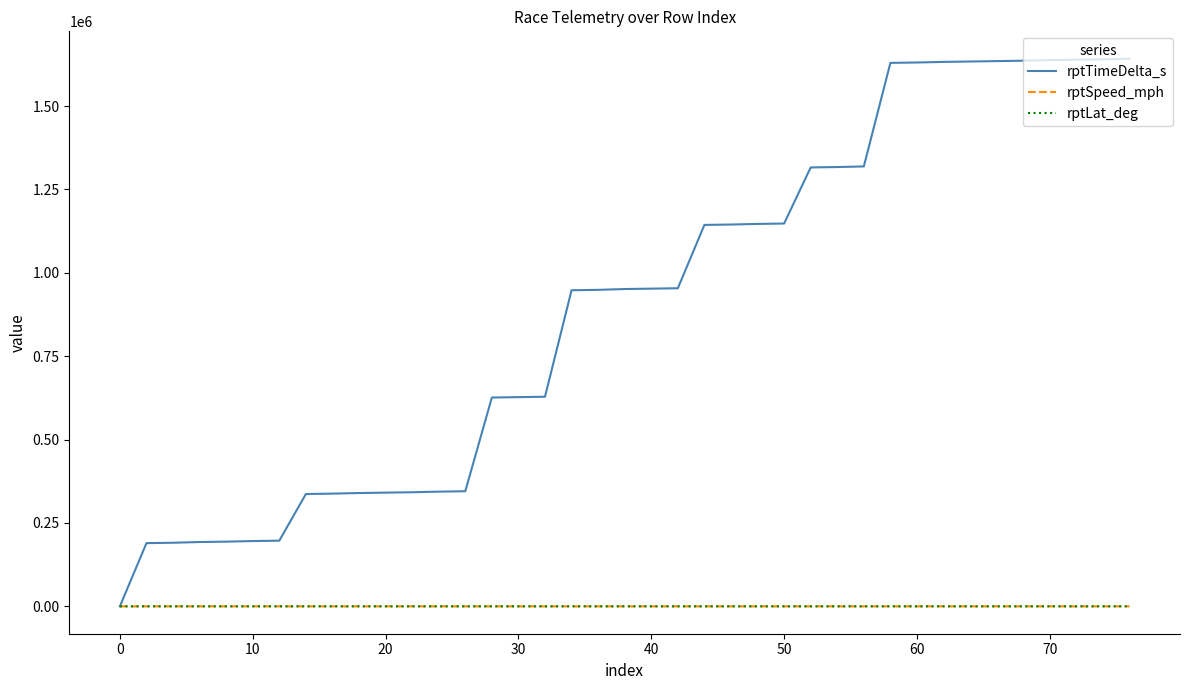

Which series has the largest total across all categories?

rptTimeDelta_s